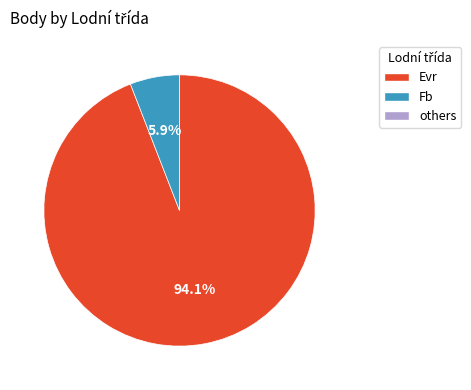

Is there a majority slice in this chart?

Yes